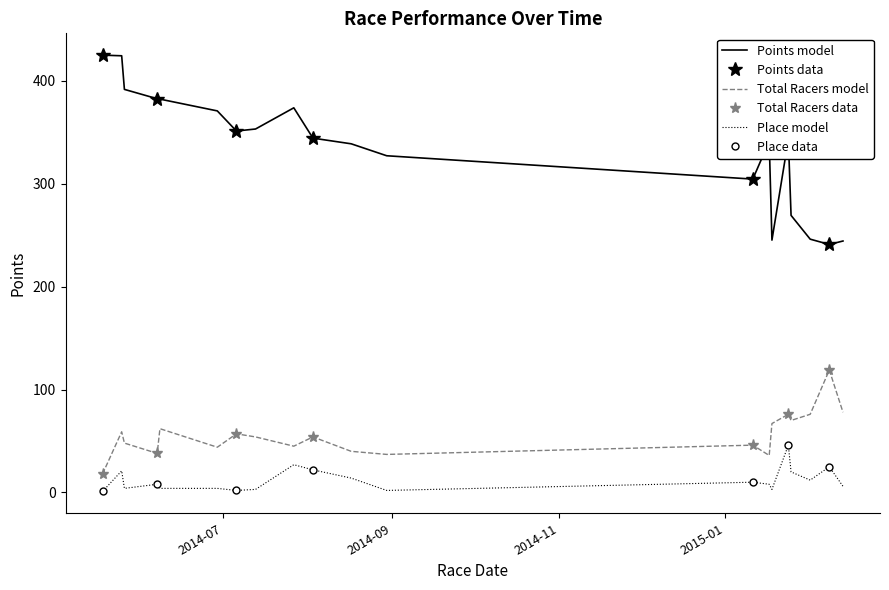

In Points, how many points are higher than both neighbors (excluding endpoints)?

3